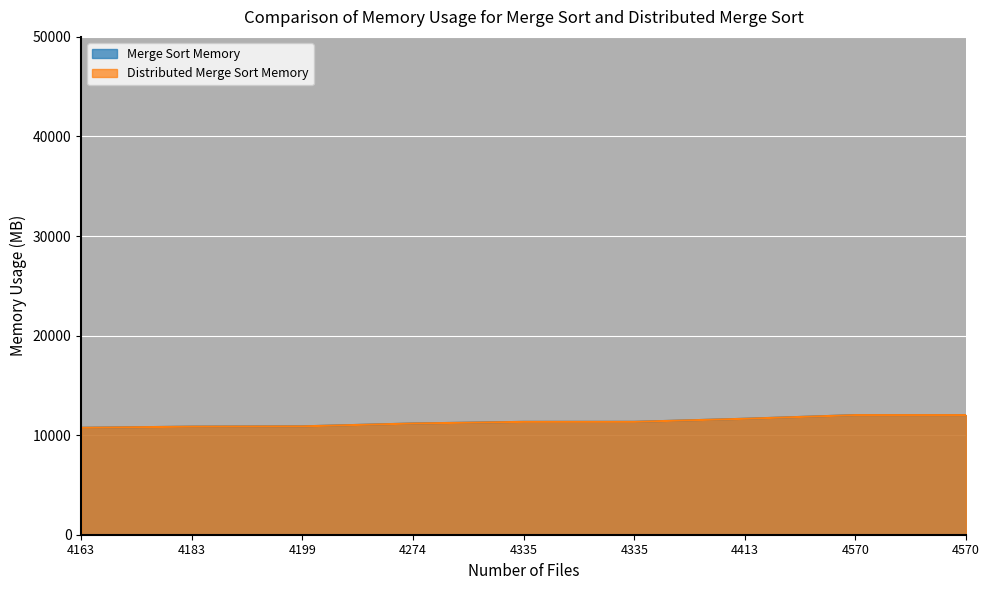

The Distributed Merge Sort Memory series shows 11645 at 4413. True or false?

True